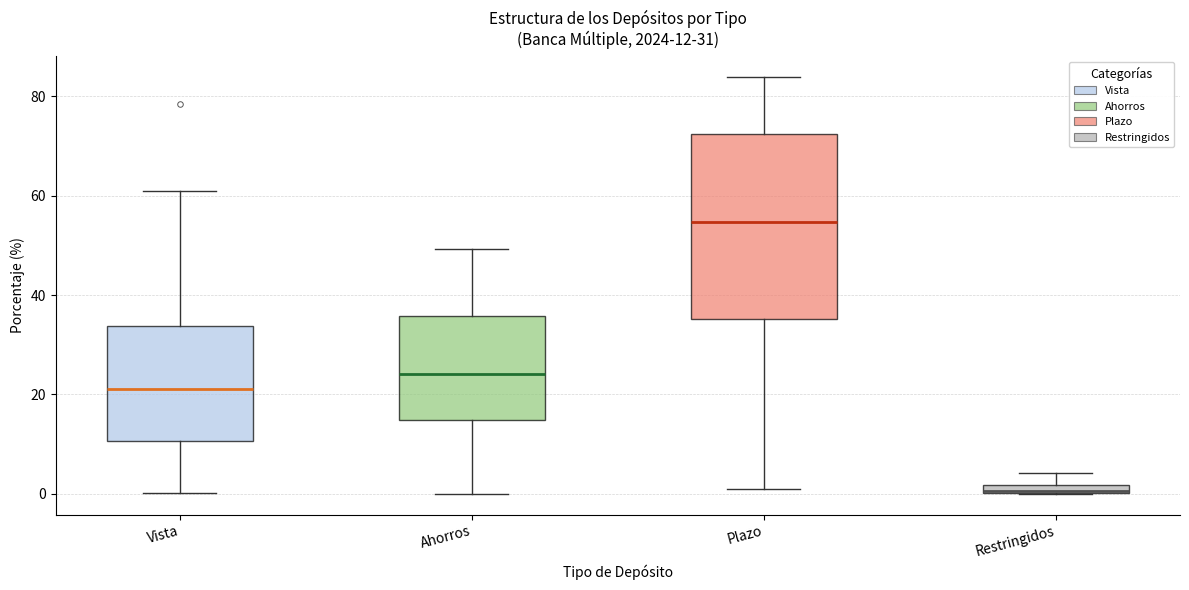

Which box is the tallest, from its lower edge to its upper edge?

Plazo